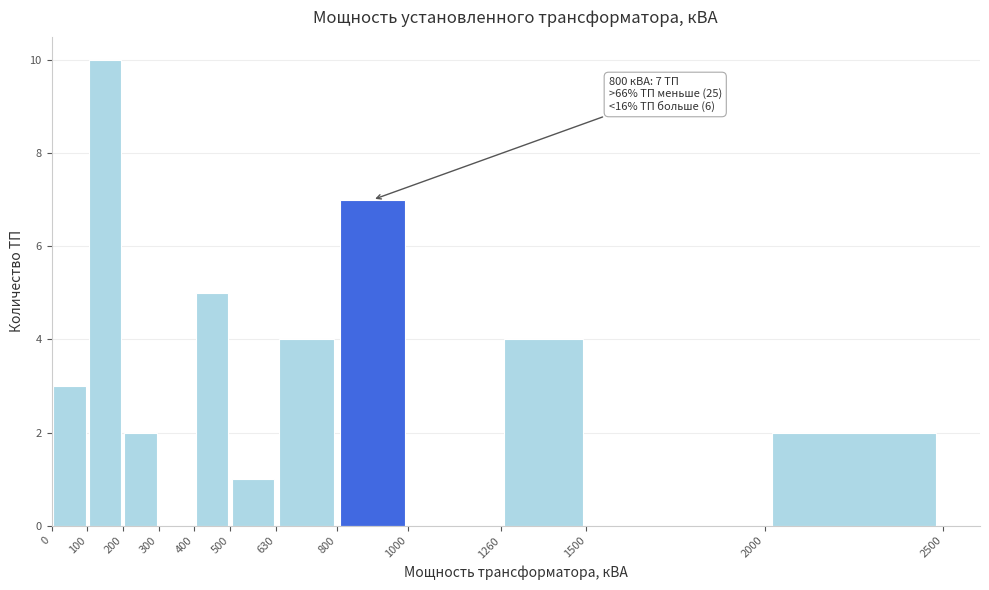

Over which range of the x-axis is the bar tallest?

100 to 200